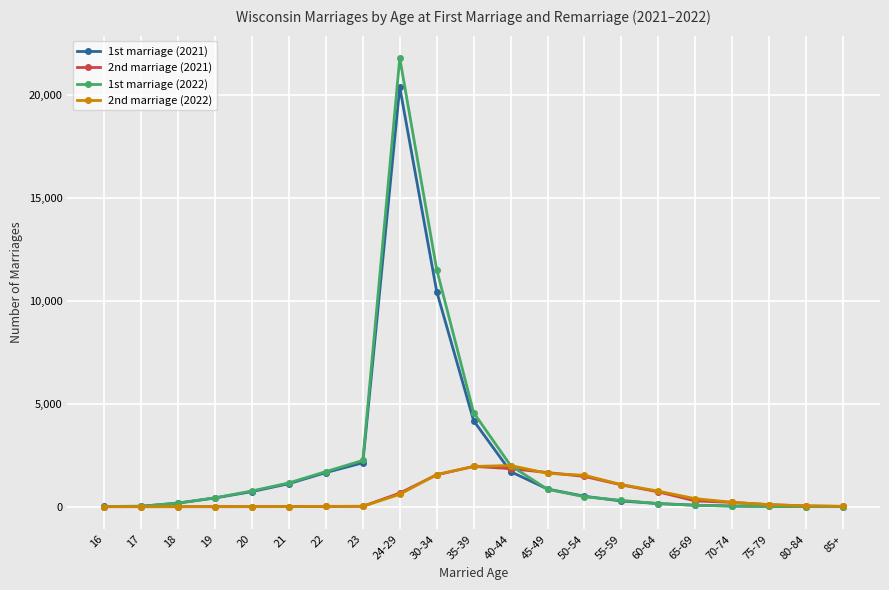

What is the label of the 14th point from the left?

50-54